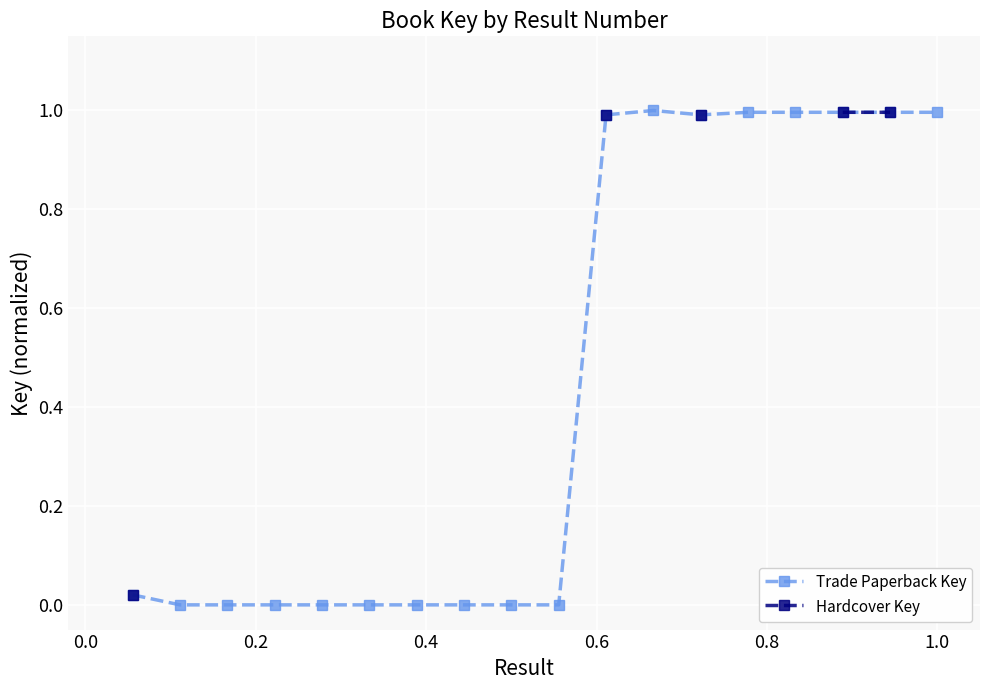

Is it true that Trade Paperback Key equals 1.0 at 1.0?

True